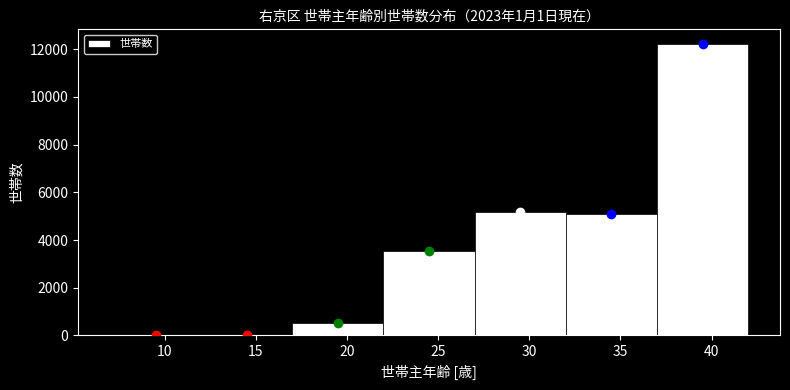

Reading left to right, transcribe this chart: for each bar, give the range it covers on the x-axis and its height. The values are not printed on the chart, so give them approximately, as read against the axis.

7 to 12: under 200
12 to 17: 0
17 to 22: 600
22 to 27: 3600
27 to 32: 5200
32 to 37: 5000
37 to 42: 12200